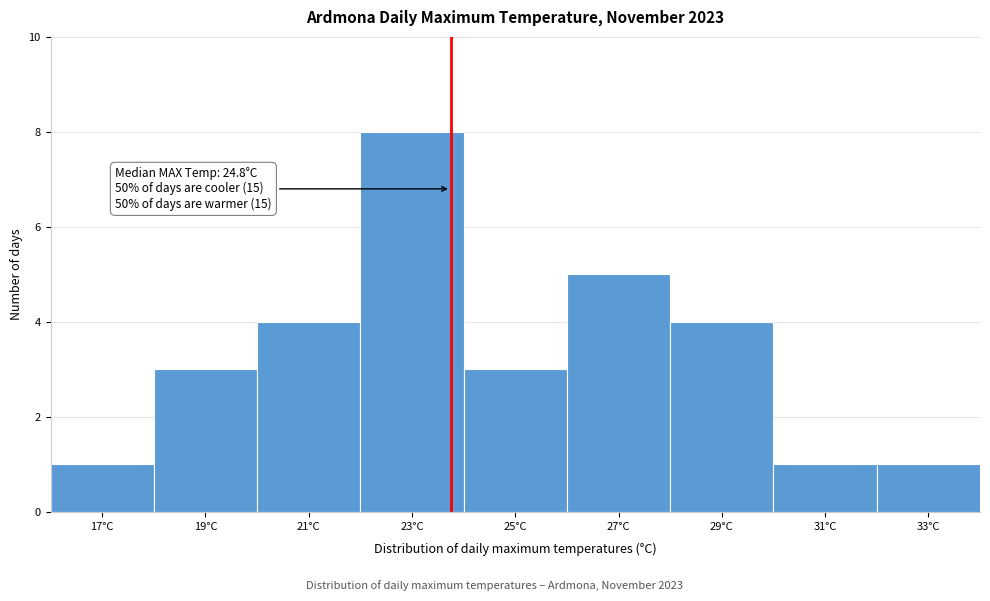

Reading right to left, list all the values displayed in this chart.

1	1	4	5	3	8	4	3	1